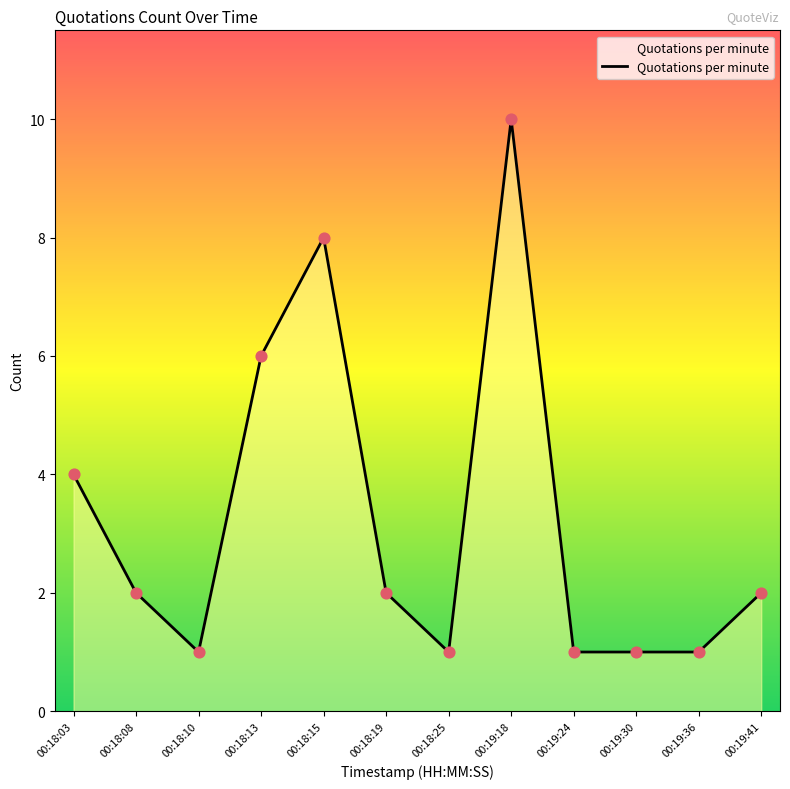

Which has a higher value, 00:19:30 or 00:18:03?

00:18:03